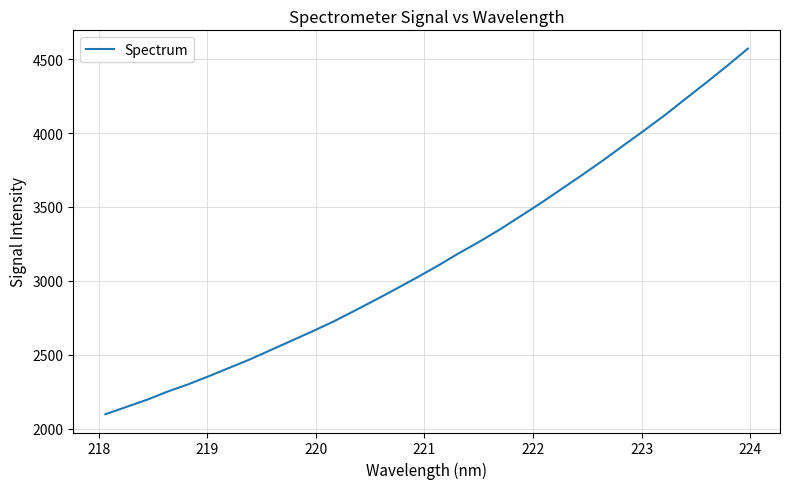

Count the number of data series in this chart.

1